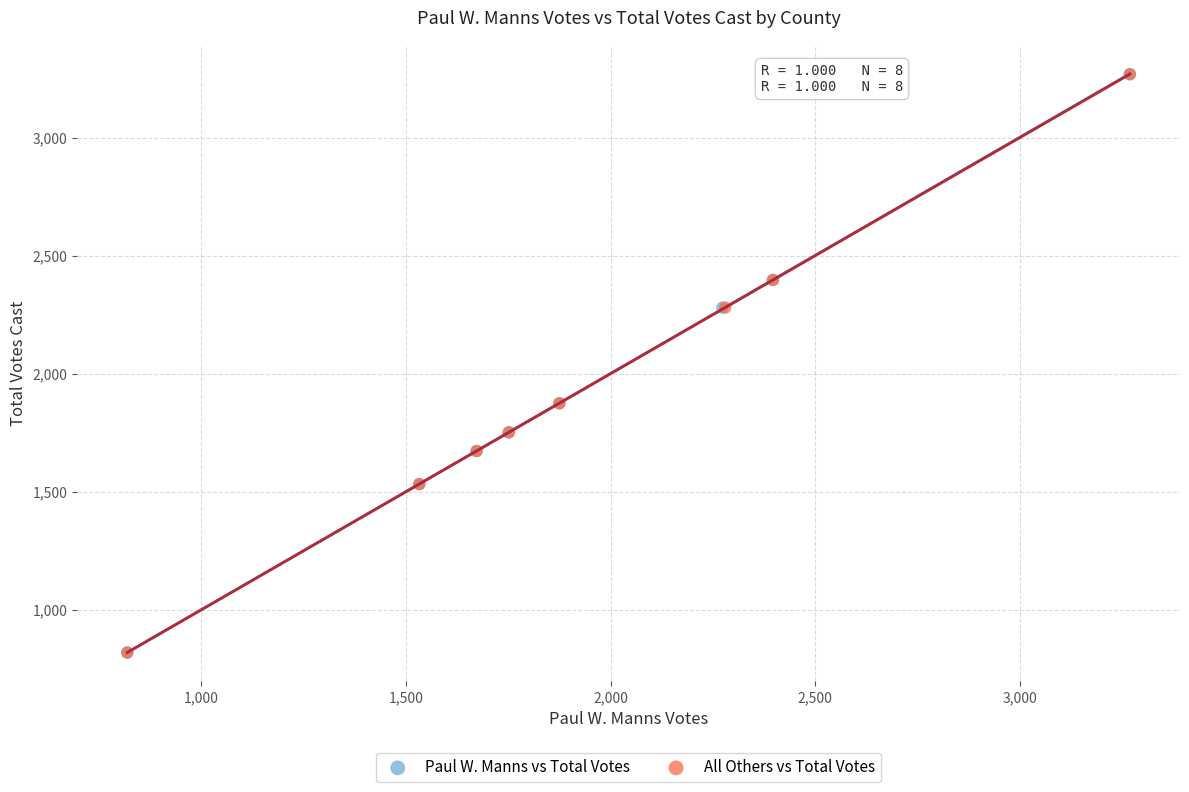

What are all the series names shown in the legend?

Paul W. Manns vs Total Votes, All Others vs Total Votes